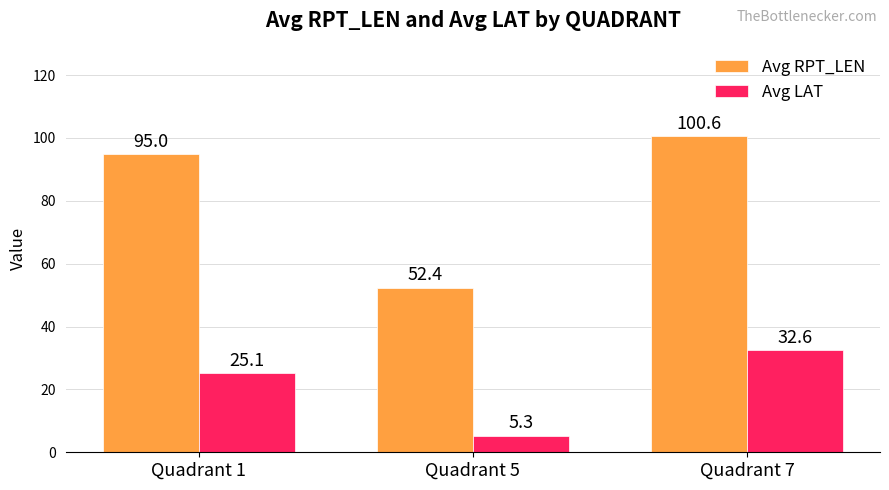

Where is Avg LAT nearest to the value 18?

Quadrant 1